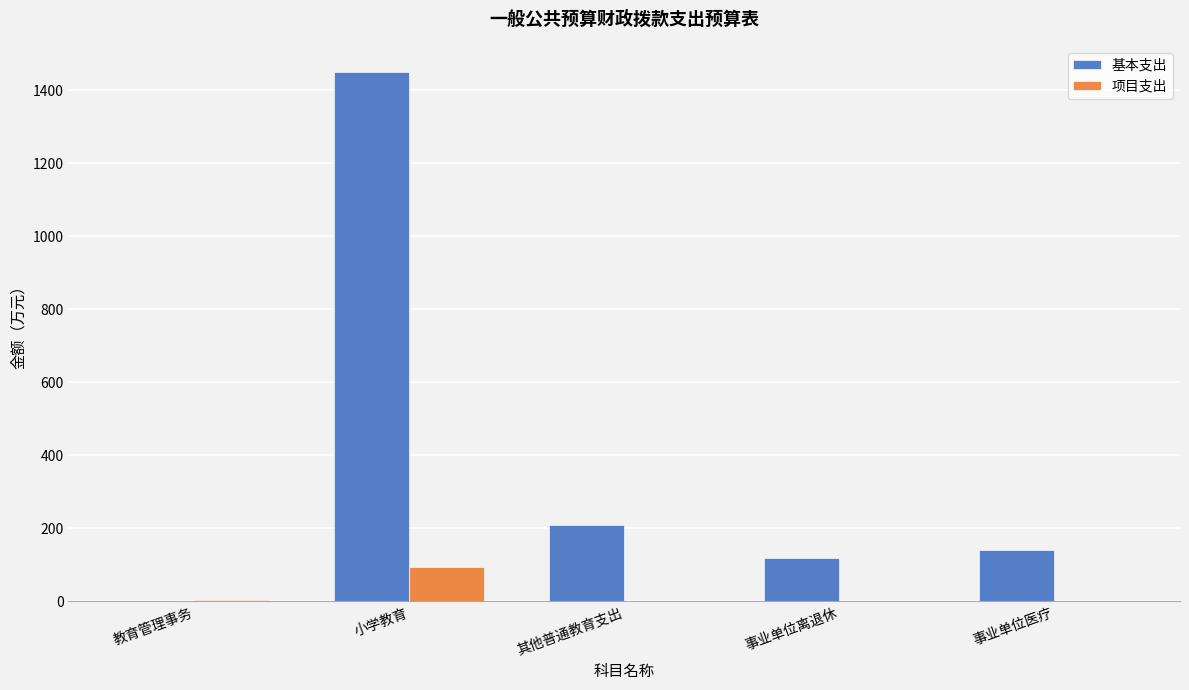

What is the average value of the 项目支出 series?

20.0